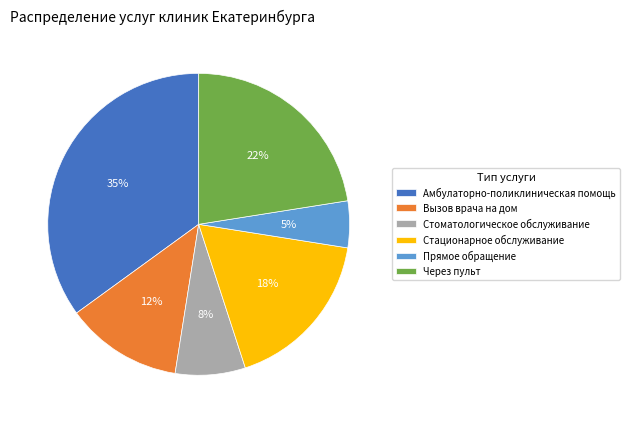

The Стационарное обслуживание slice represents 18% of the pie. True or false?

True